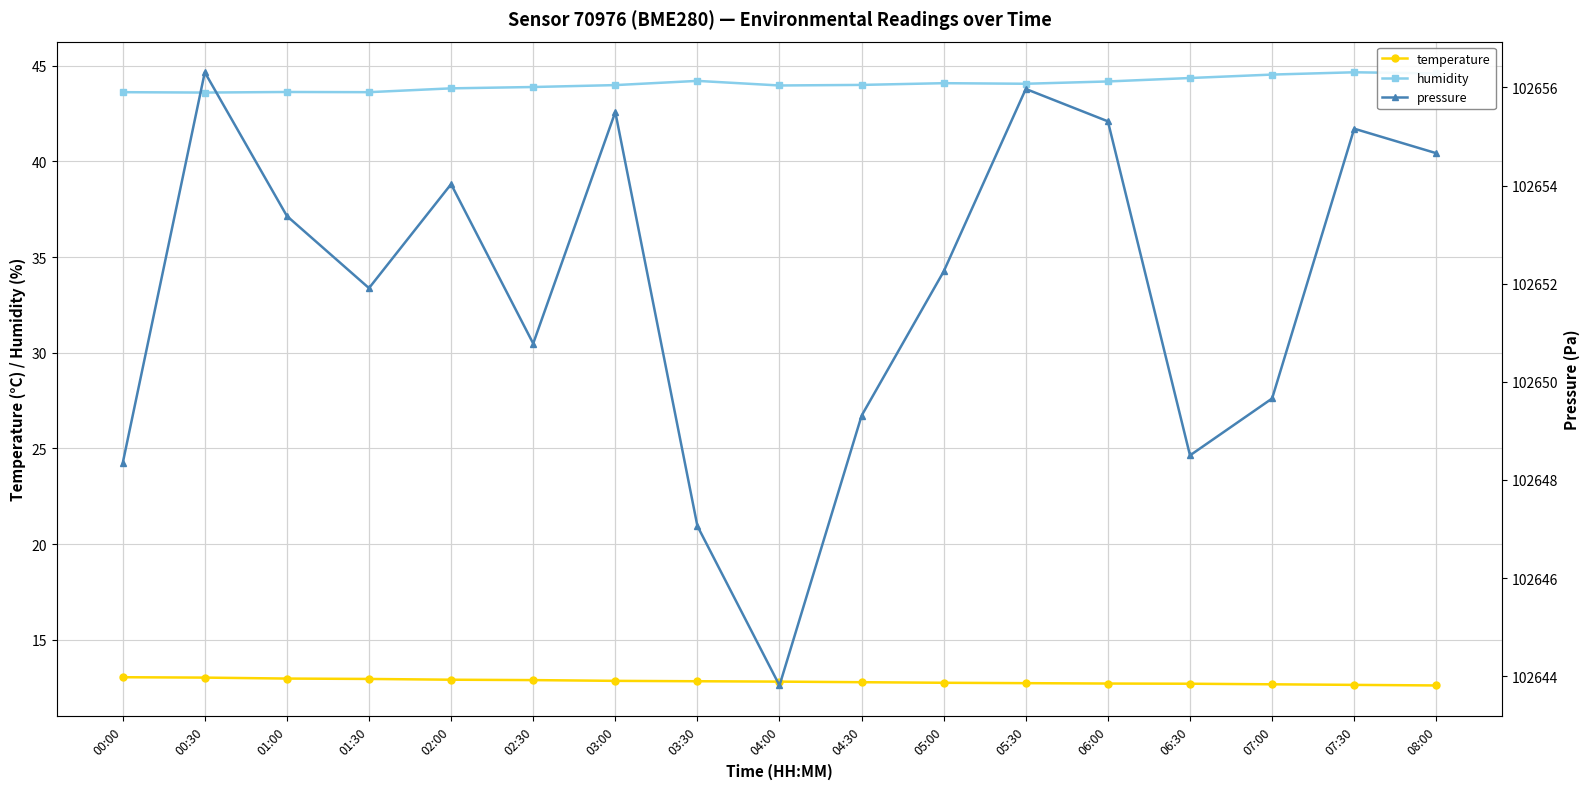

Which series has the largest total across all categories?

pressure